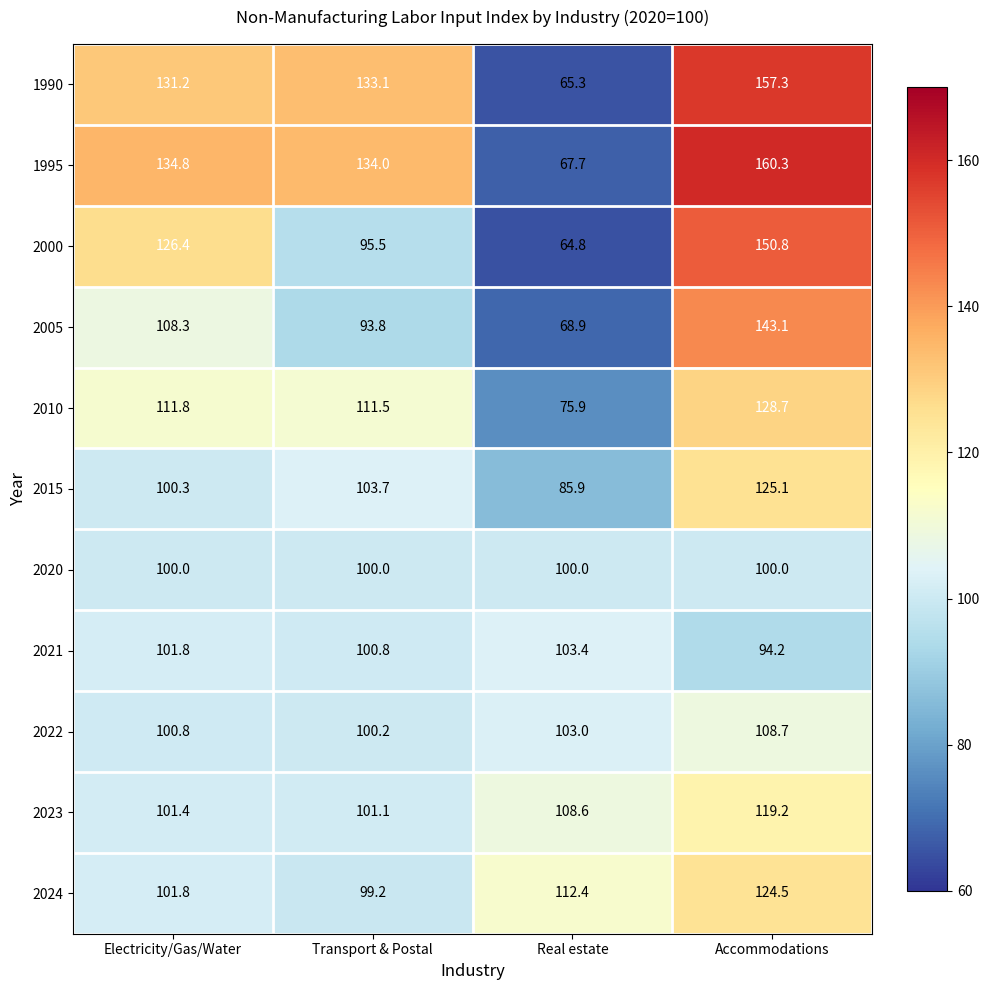

Which series changed the most between Transport & Postal and Accommodations?

2000